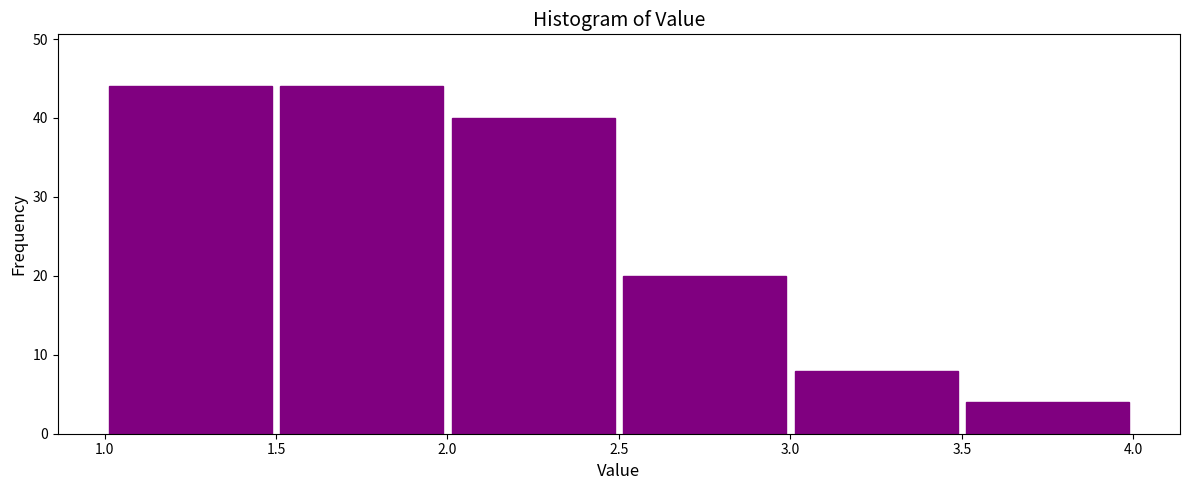

How tall is the bar that spans 1.5 to 2.0 on the x-axis? The values are not printed on the chart, so give them approximately, as read against the axis.

44